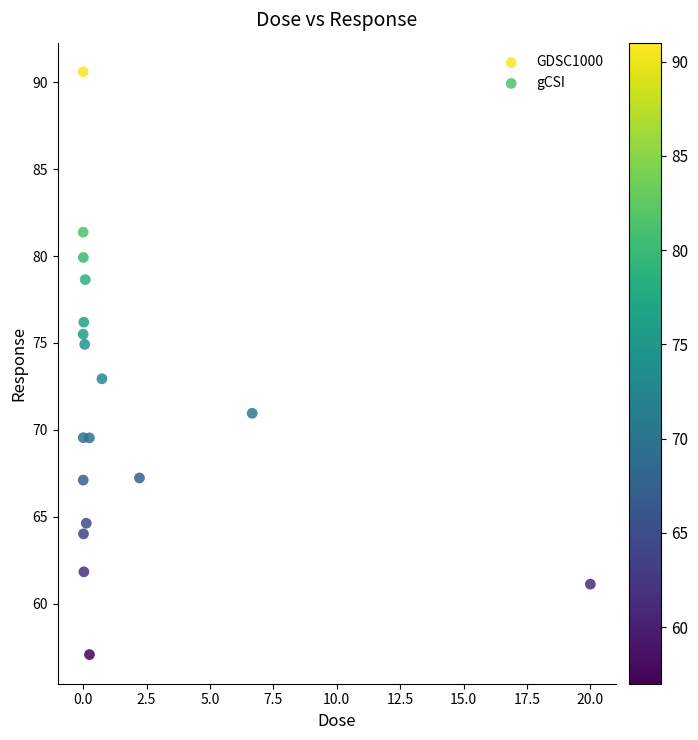

Which series reaches the minimum Y coordinate?

GDSC1000